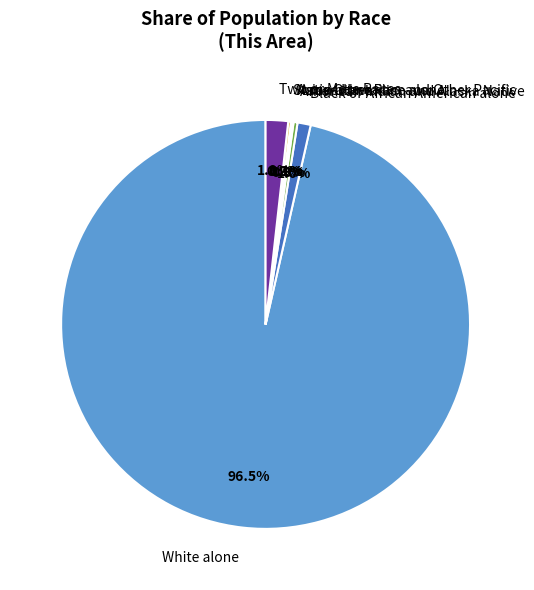

Combined, do Two or More Races and American Indian and Alaska Native account for over 50%?

No